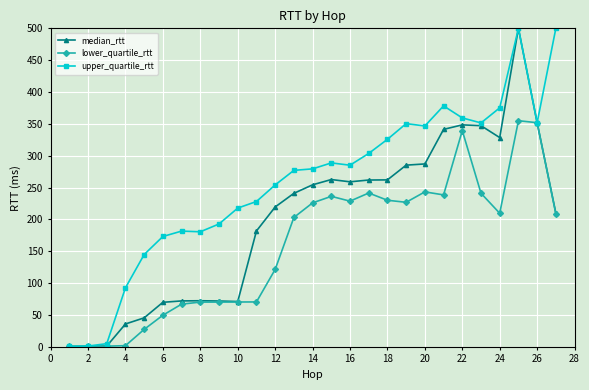

At how many categories does at least one series exceed 318?

10